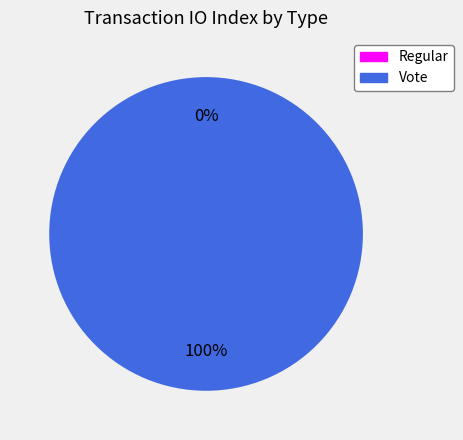

The Regular slice represents 6% of the pie. True or false?

False